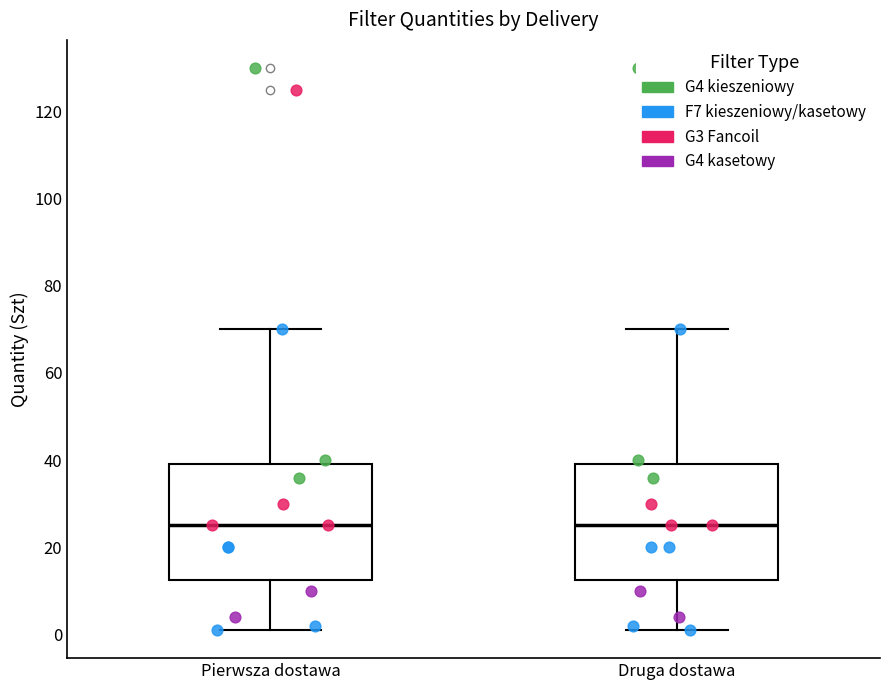

Where does the median line of the box for Pierwsza dostawa sit on the y-axis? The values are not printed on the chart, so give them approximately, as read against the axis.

26